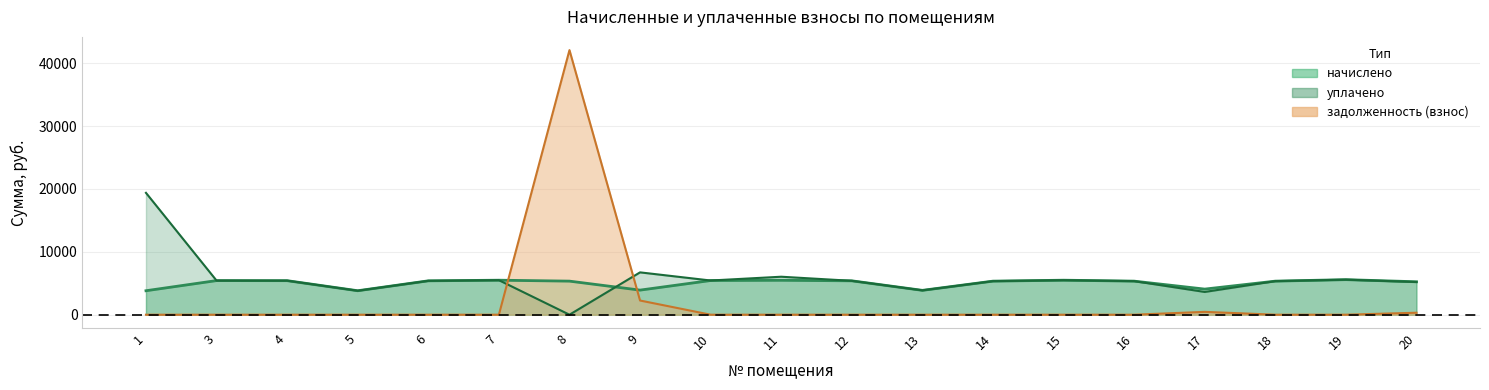

The value of начислено at 11 is 3471.4. True or false?

False